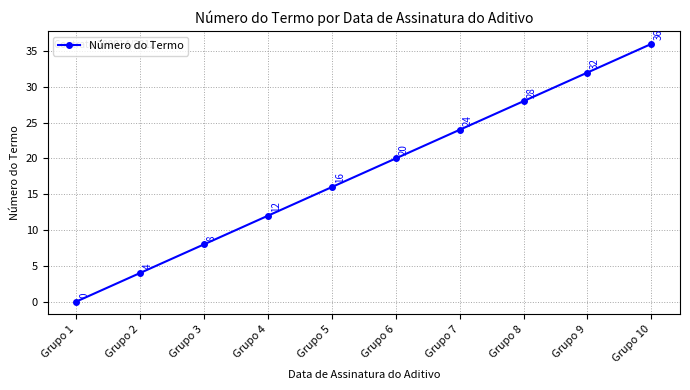

How many categories are shown in the chart?

10